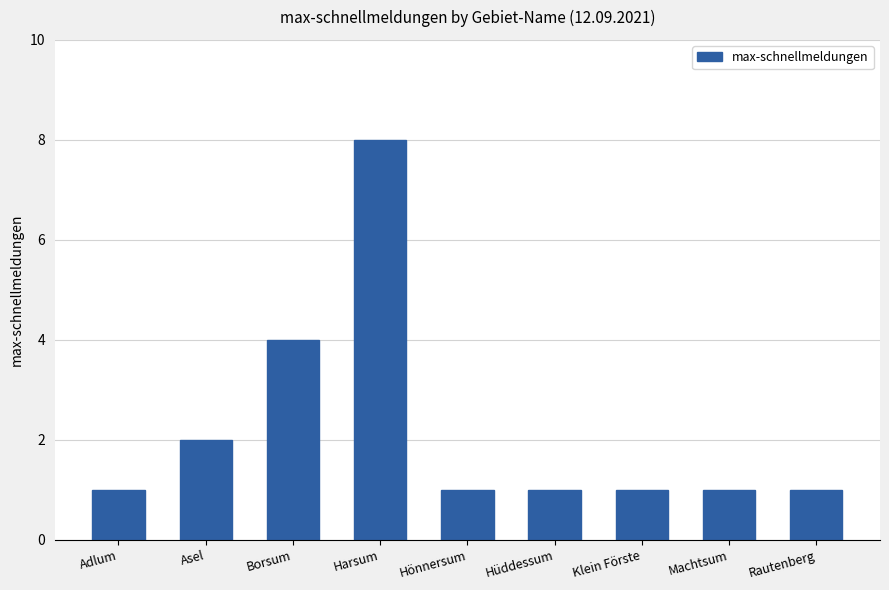

What is the greatest value displayed?

8